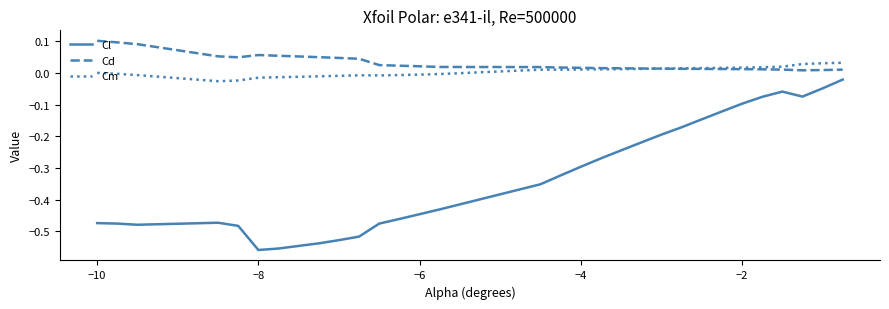

List the series in order of their peak value, lowest first.

Cl, Cm, Cd